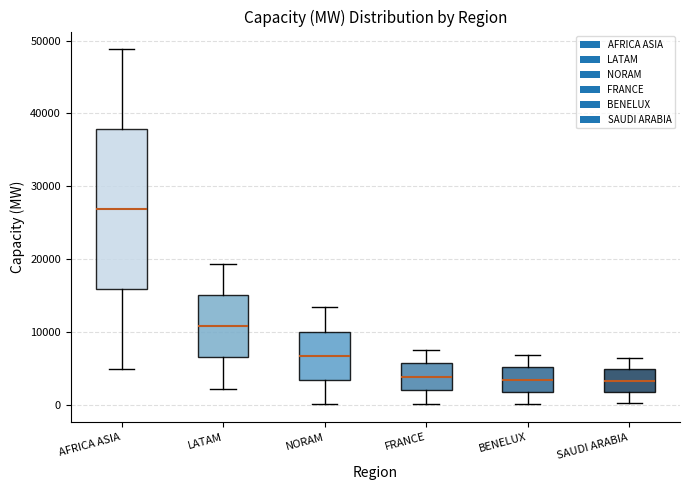

Reading left to right, transcribe this box plot: for each box, give where its median line is, the range the box spans, and where its two whiskers end, as read against the y-axis. The values are not printed on the chart, so give them approximately, as read against the axis.

AFRICA ASIA: median 27000, box 16000 to 38000, whiskers 5000 to 49000
LATAM: median 11000, box 6000 to 15000, whiskers 2000 to 19000
NORAM: median 7000, box 3000 to 10000, whiskers 0 to 13000
FRANCE: median 4000, box 2000 to 6000, whiskers 0 to 8000
BENELUX: median 3000, box 2000 to 5000, whiskers 0 to 7000
SAUDI ARABIA: median 3000, box 2000 to 5000, whiskers 0 to 6000